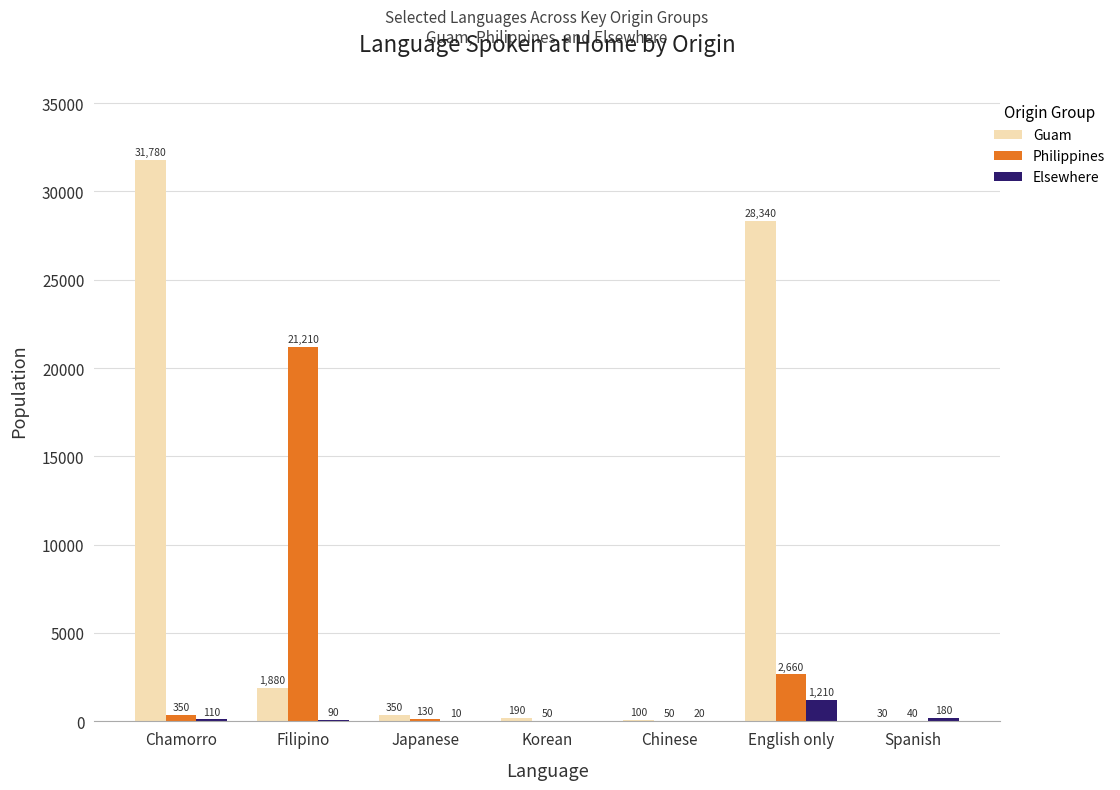

The Guam series shows 30 at Spanish. True or false?

True